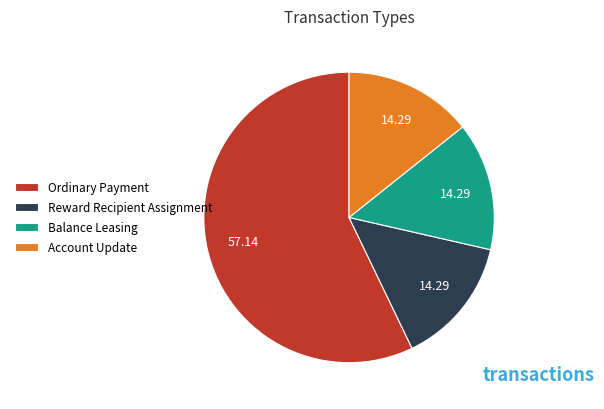

Is the sum of Ordinary Payment and Reward Recipient Assignment greater than half?

Yes